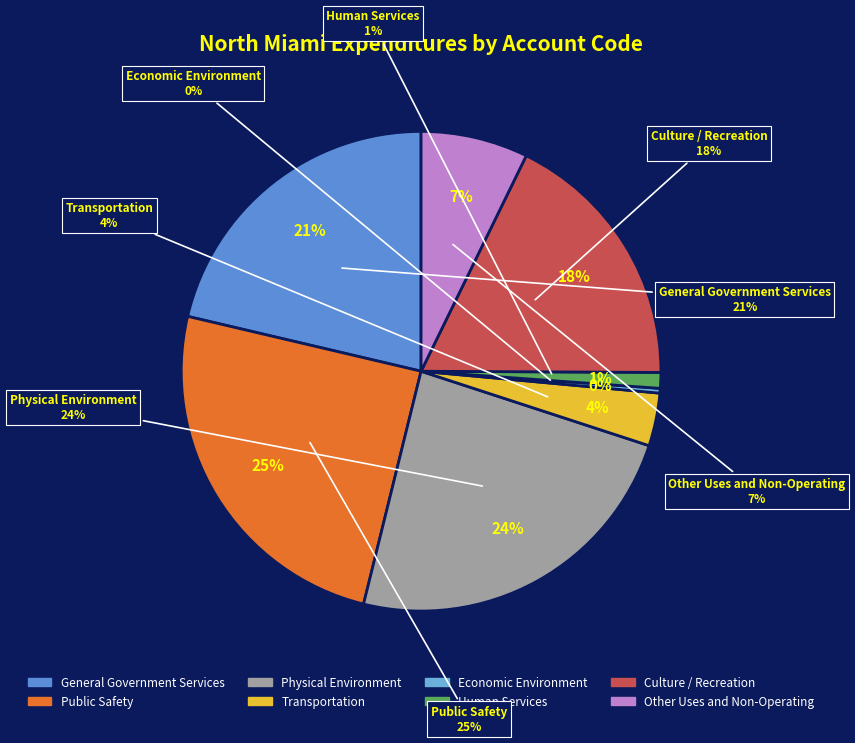

How many segments does this pie chart have?

8